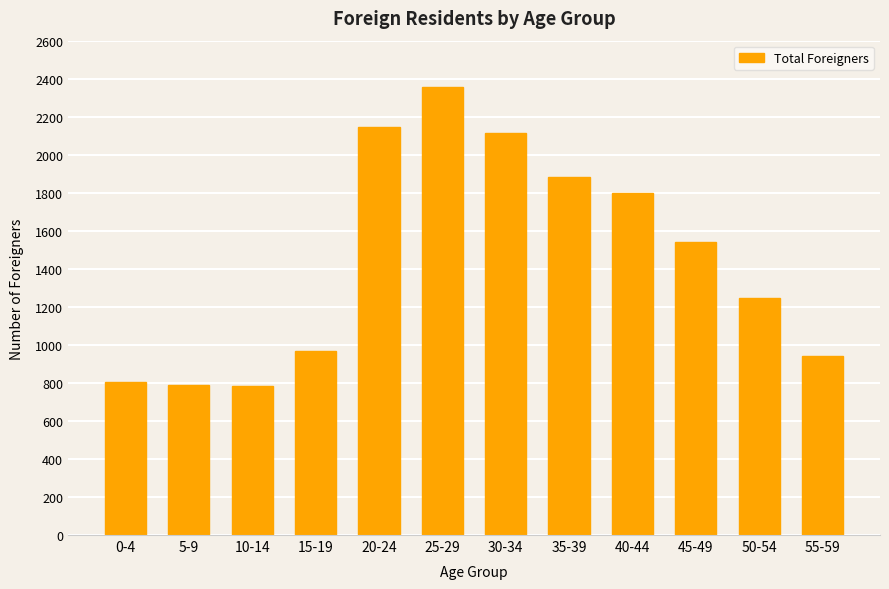

What is the ratio of the value at 15-19 to the value at 35-39?

0.5